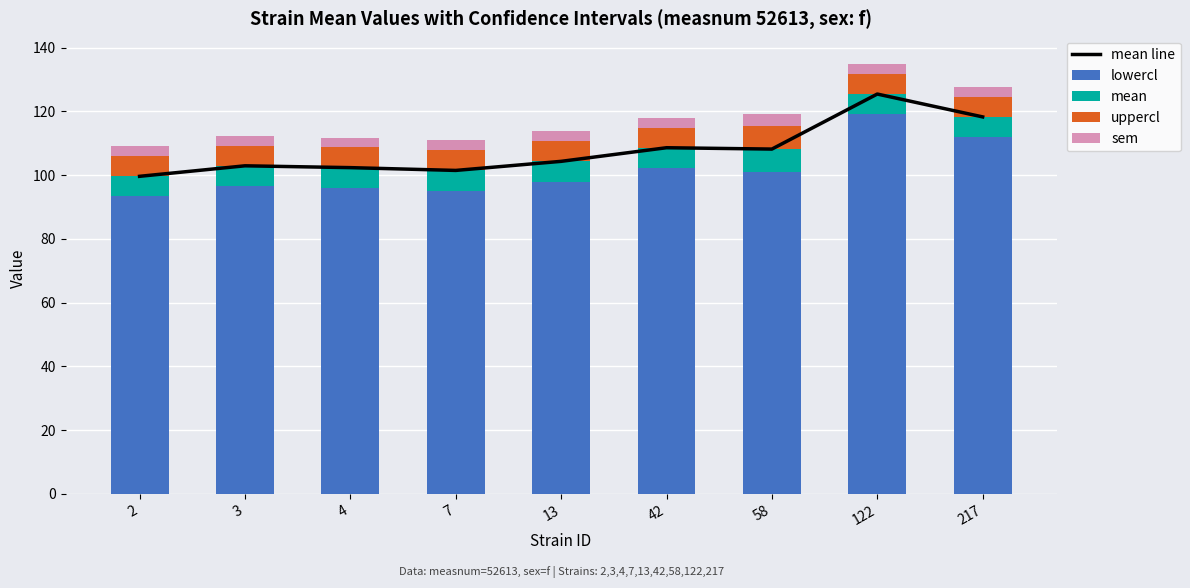

Which series has the largest range (max minus min)?

lowercl